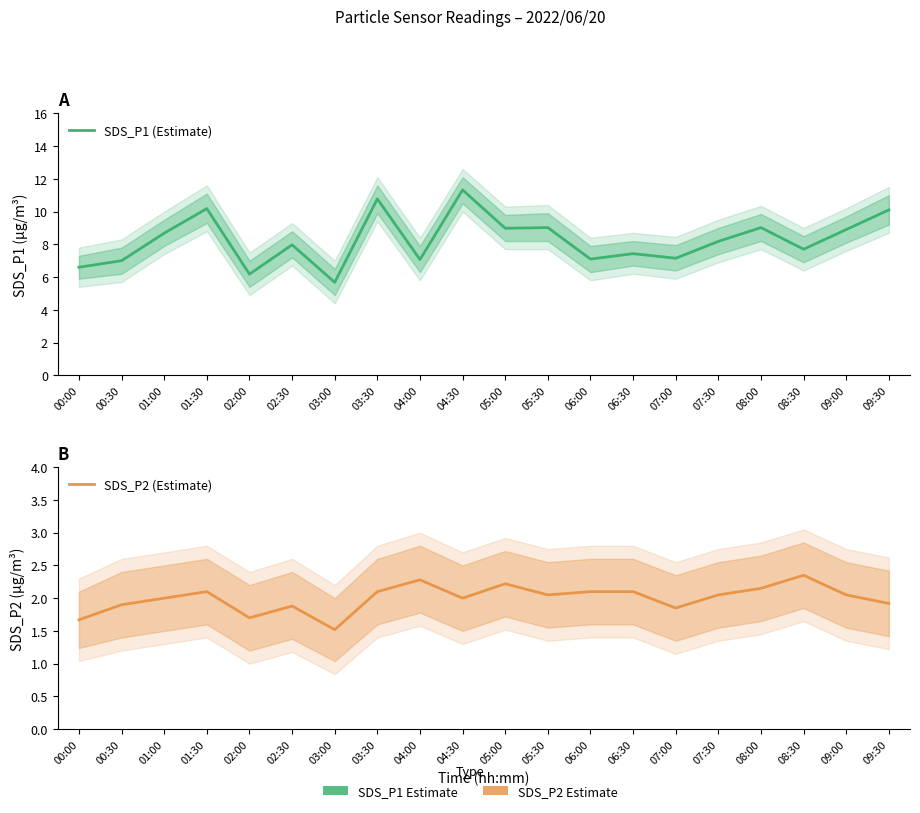

Between 09:00 and 06:00, which is larger?

09:00